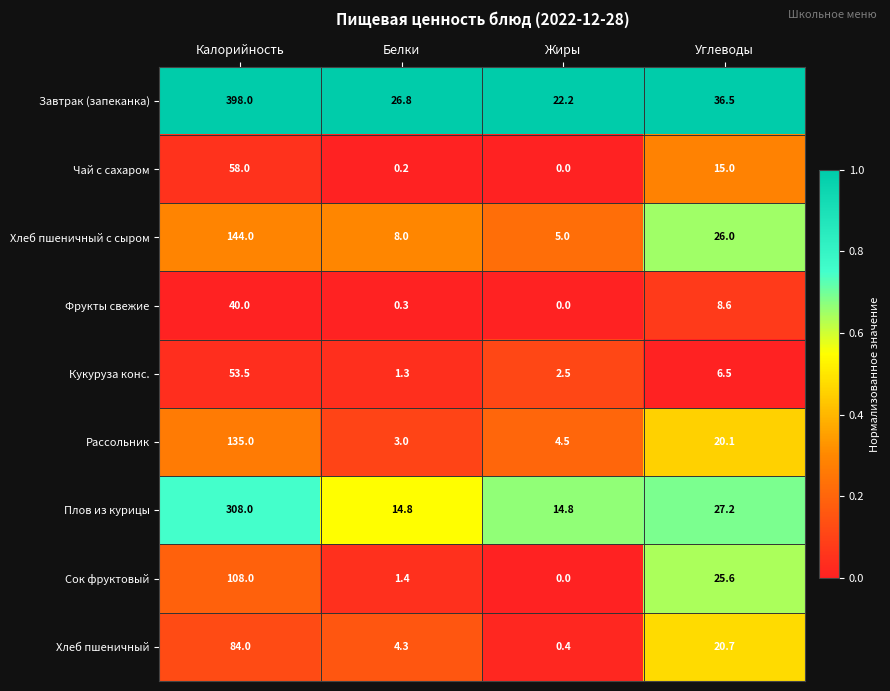

Where is Кукуруза конс. nearest to the value 27?

Углеводы